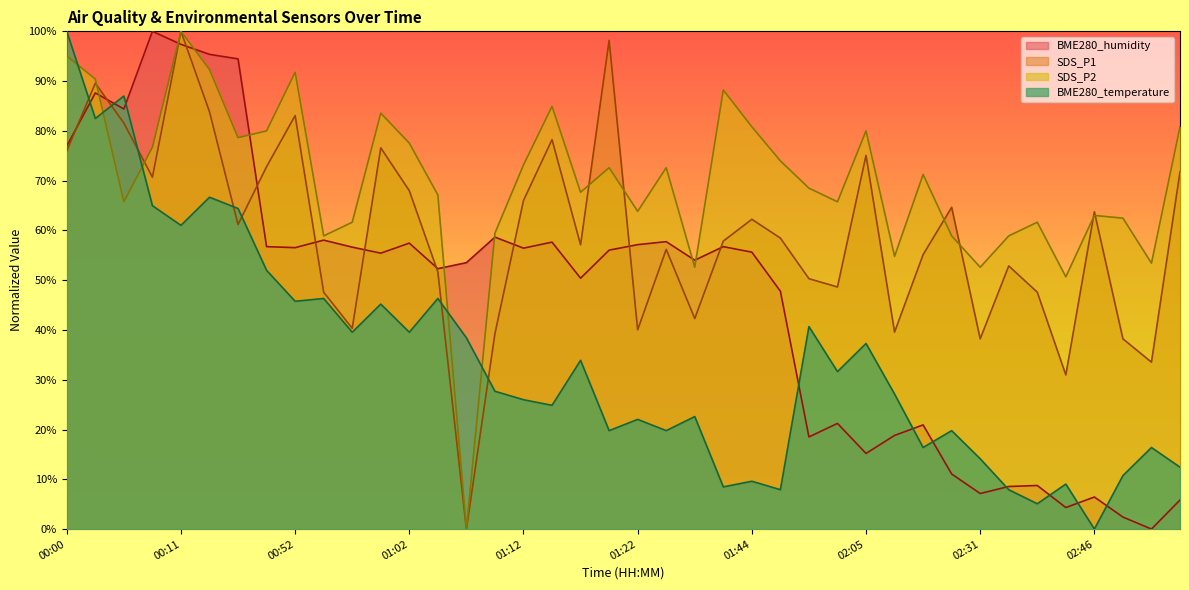

Which has a higher value, 00:16 or 00:54?

00:16